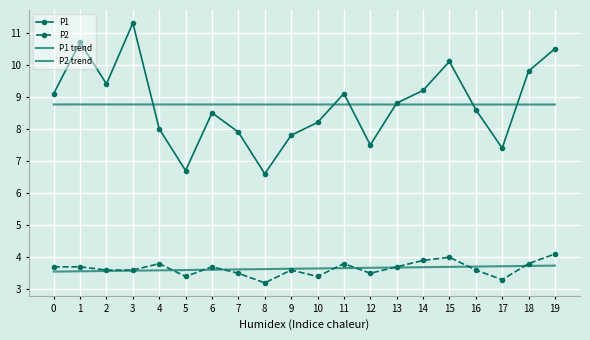

At how many categories does at least one series exceed 7?

20